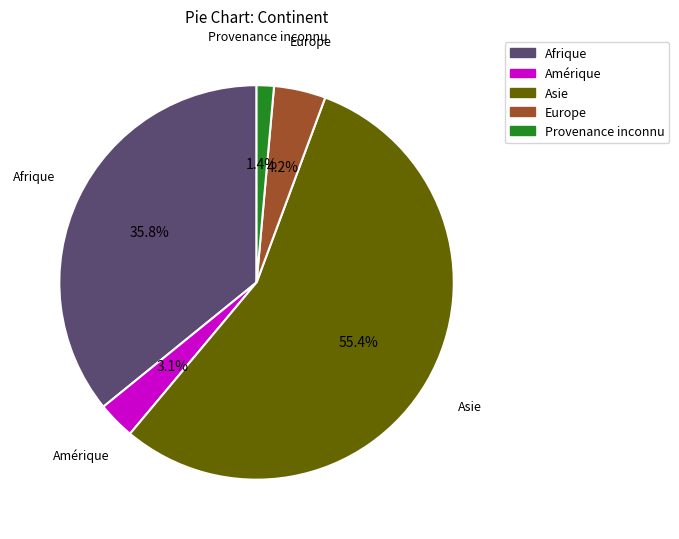

Count the number of slices in the pie.

5